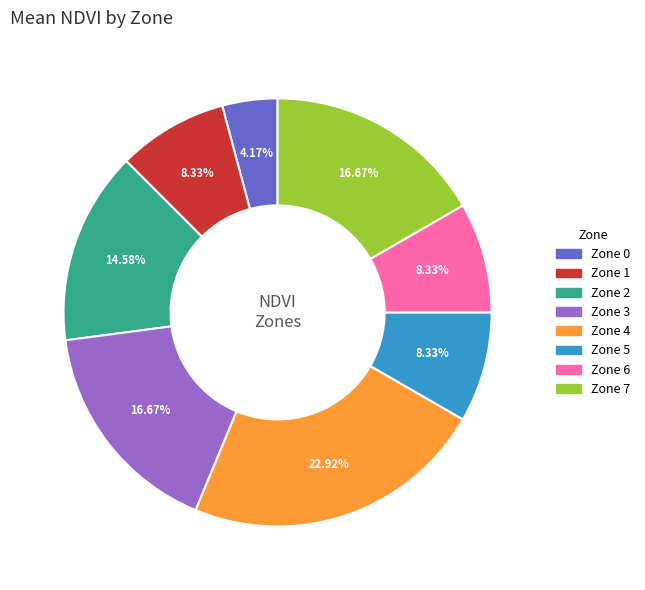

Count the number of slices in the pie.

8